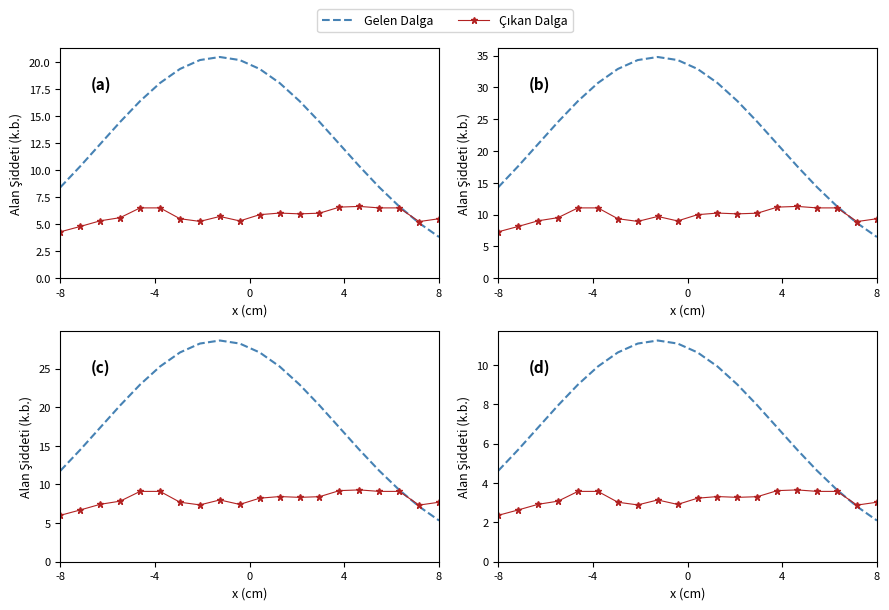

How many times do Çıkan Dalga and Gelen Dalga cross each other?

1